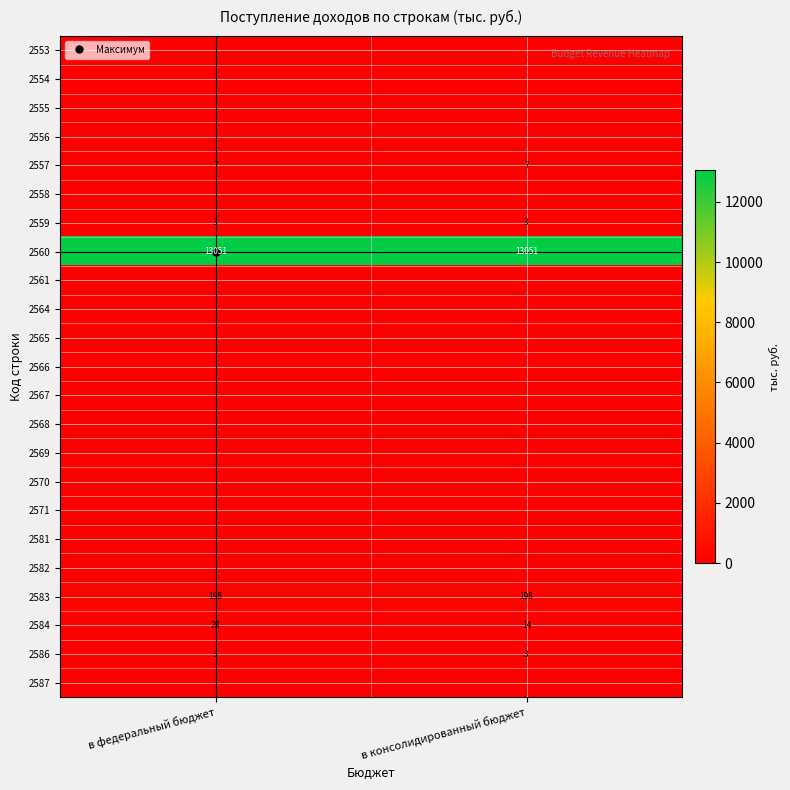

What is the difference between the highest and lowest values at в консолидированный бюджет?

13051